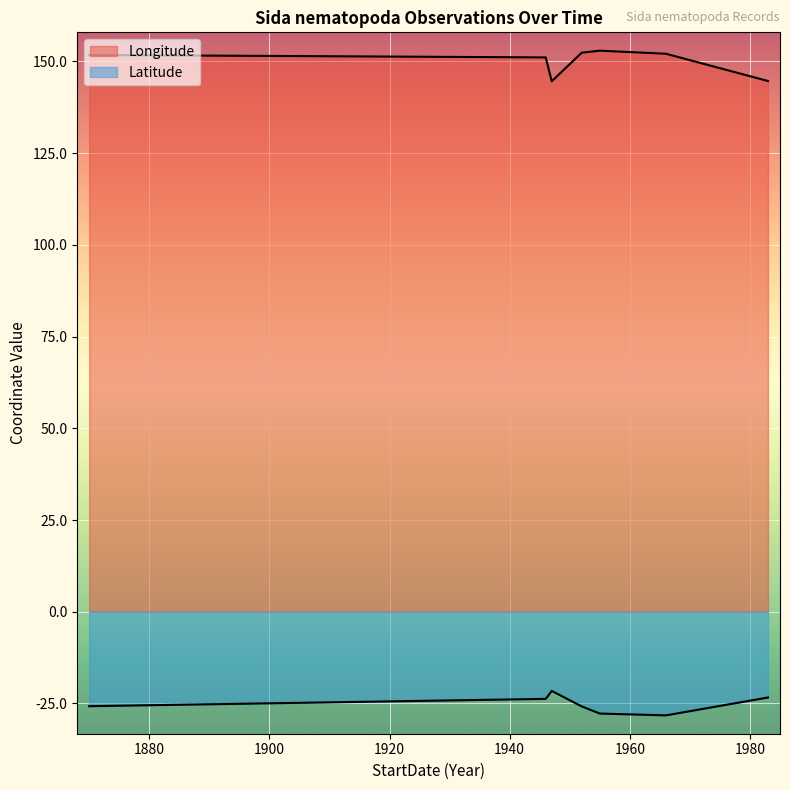

Where is Latitude nearest to the value -23?

1946